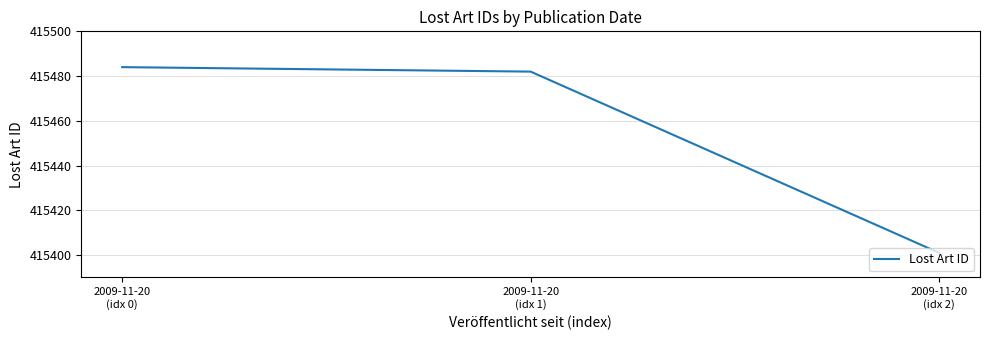

What is the ratio of the value at 2009-11-20
(idx 0) to the value at 2009-11-20
(idx 1)?

1.0